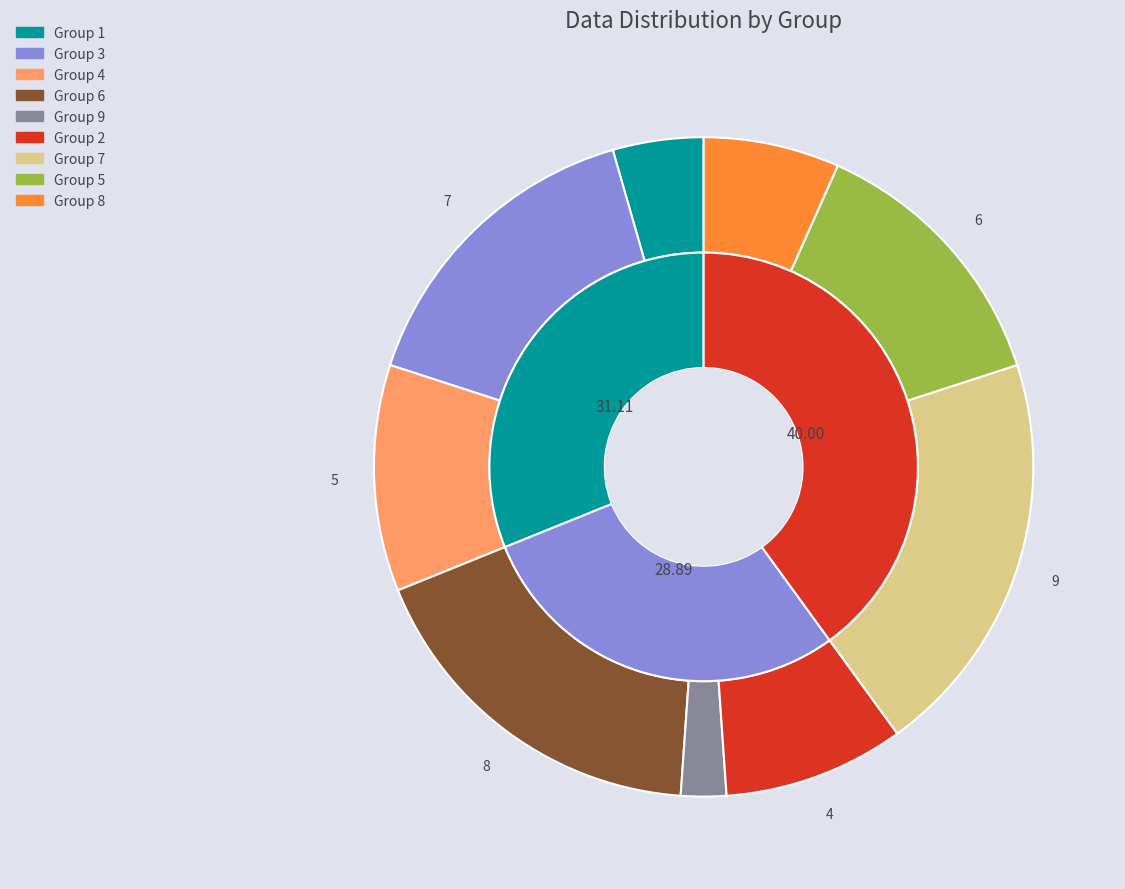

Count the number of slices in the pie.

9